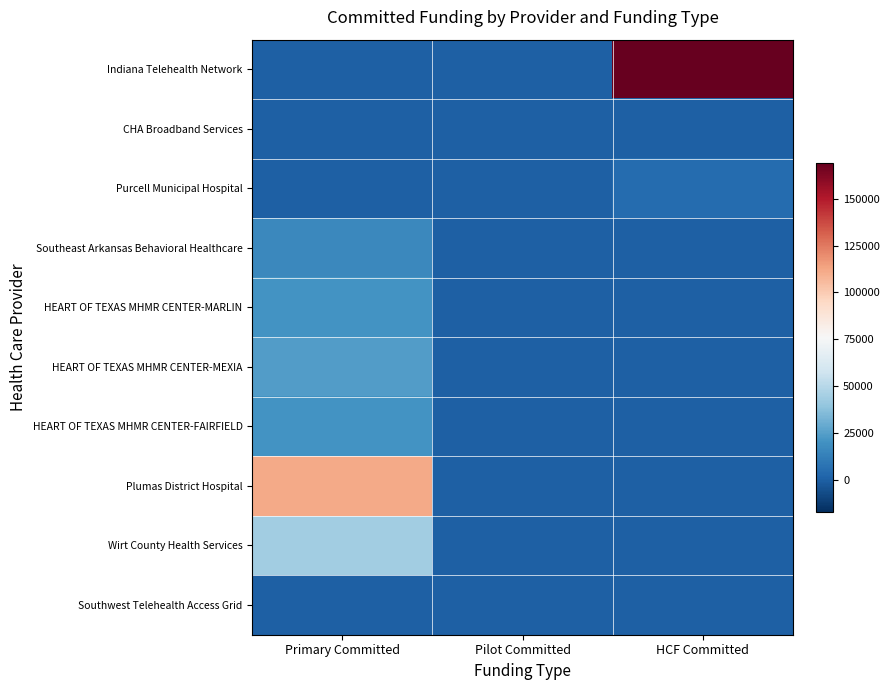

Between Pilot Committed and Primary Committed, which is larger?

Pilot Committed